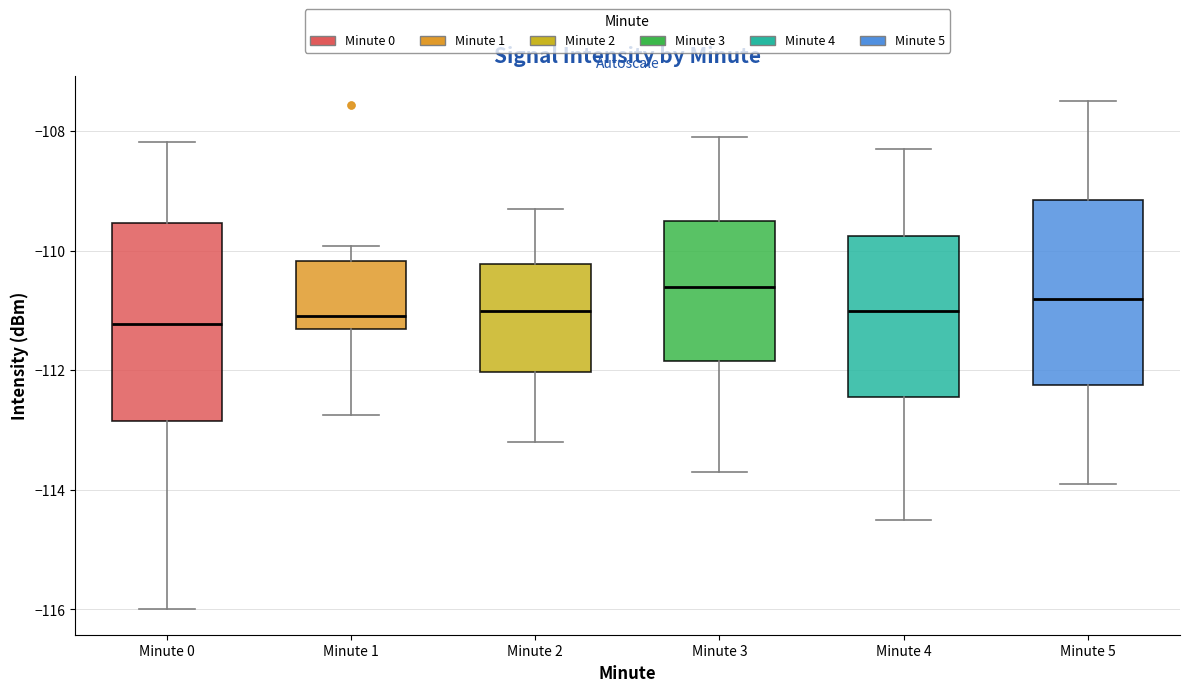

Where does the median line of the box for Minute 0 sit on the y-axis? The values are not printed on the chart, so give them approximately, as read against the axis.

-111.2